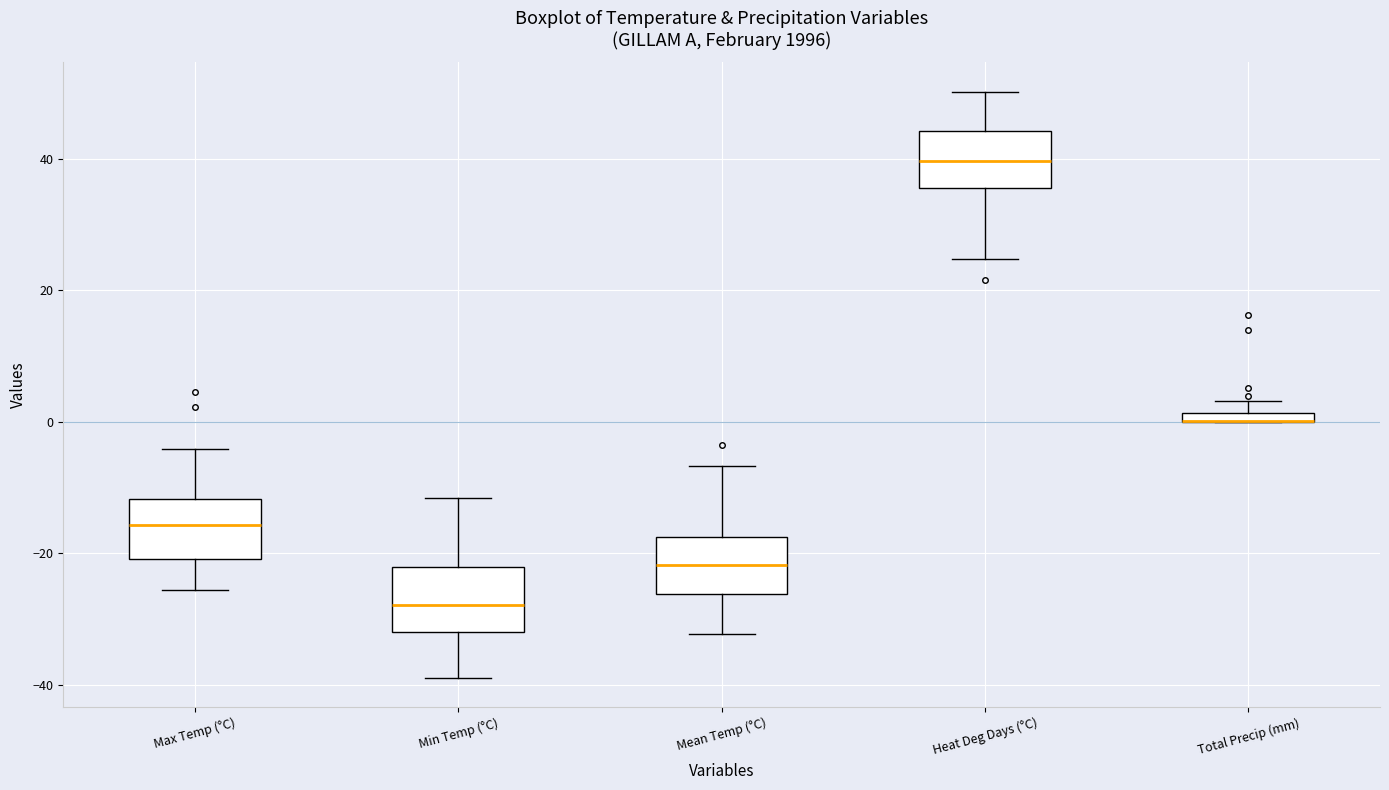

Where does the lower whisker of the box for Min Temp (°C) end on the y-axis? The values are not printed on the chart, so give them approximately, as read against the axis.

-38